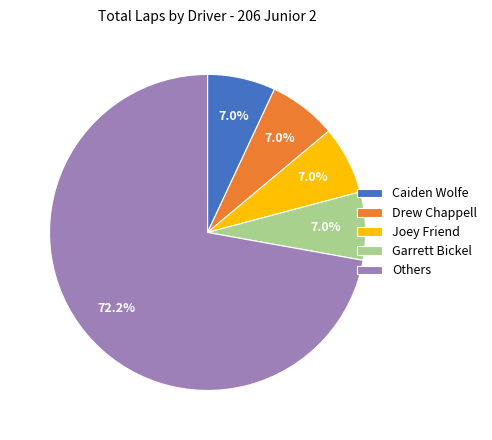

Is there any slice that represents more than half of the pie?

Yes